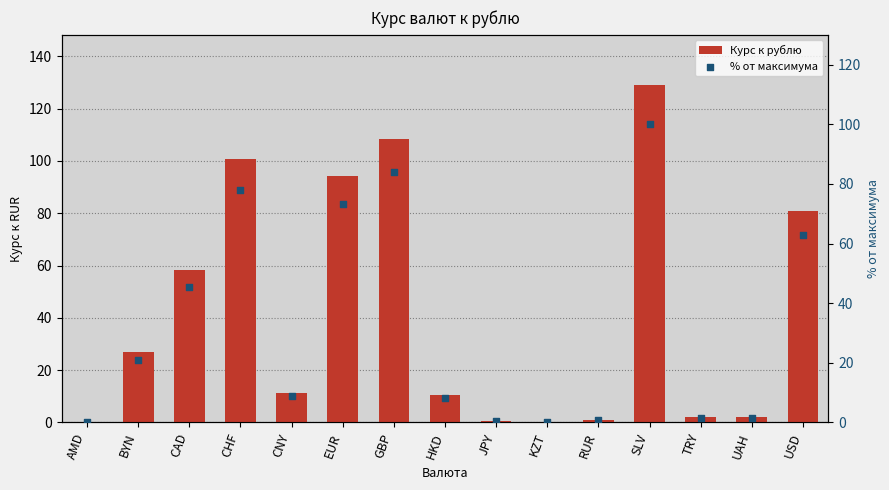

Which series contains the highest Y value?

Курс к рублю